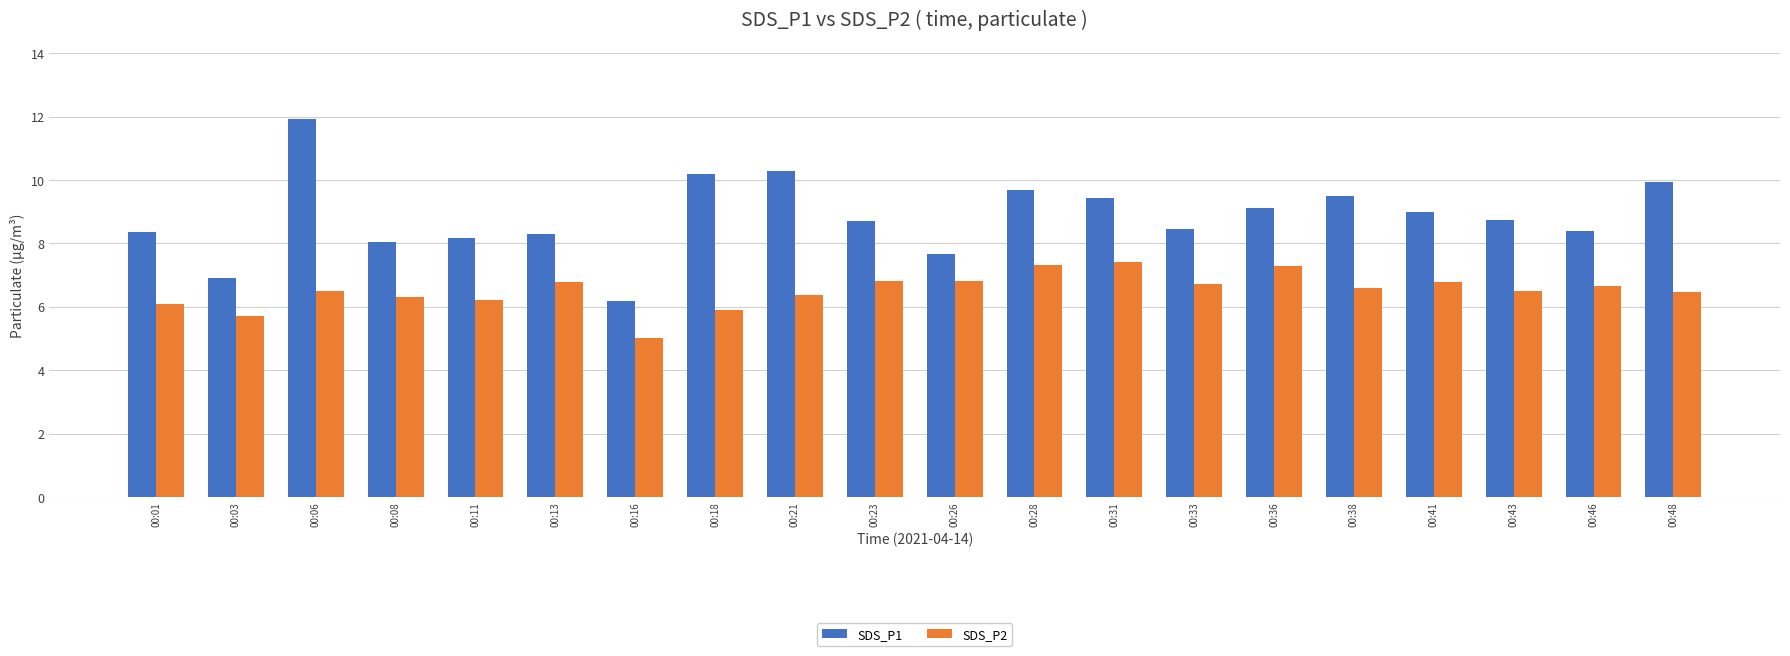

What is the sum of all SDS_P1 values?

177.0